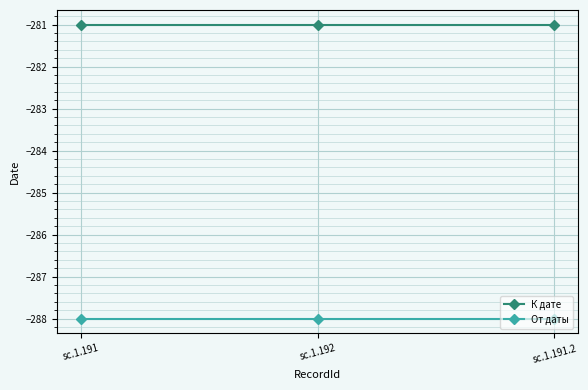

What is the label of the 1st point from the right?

sc.1.191.2